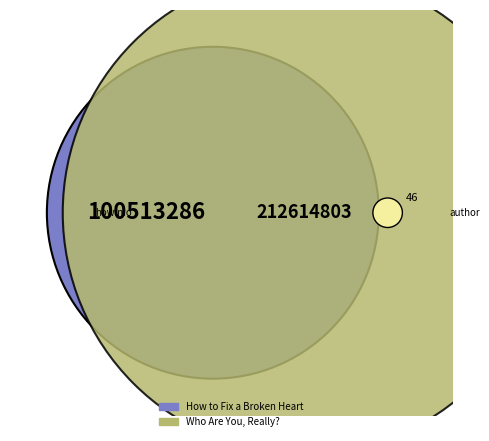

Which slice is the largest?

Who Are You, Really?